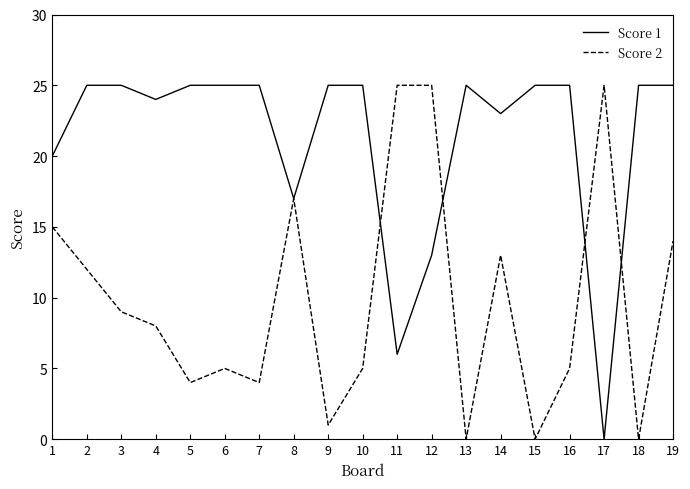

Rank the series by their average value, from highest to lowest.

Score 1, Score 2